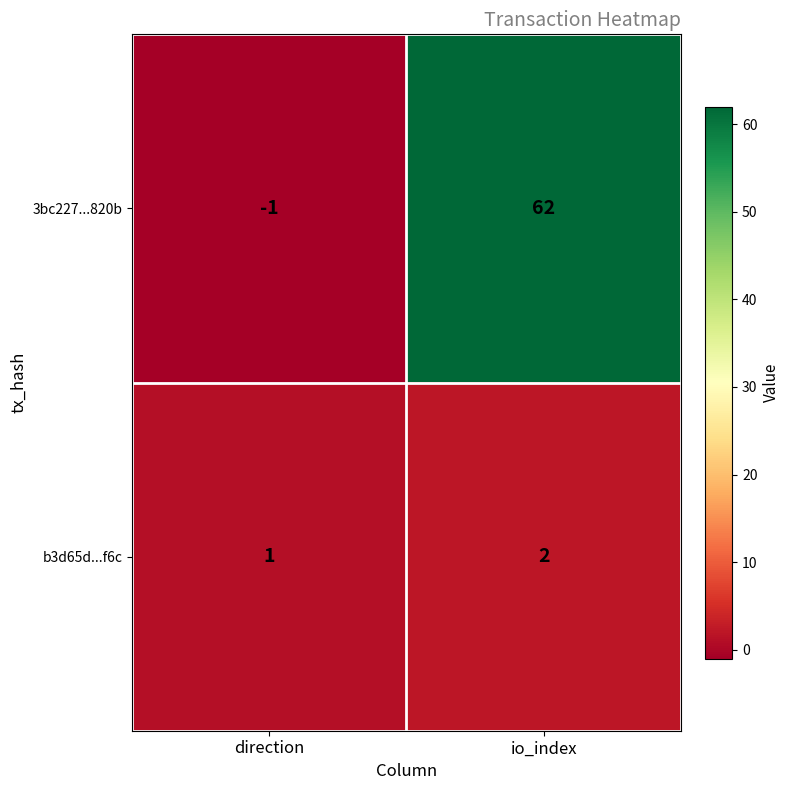

What is the difference between the maximum and minimum values in the 3bc227...820b series?

63